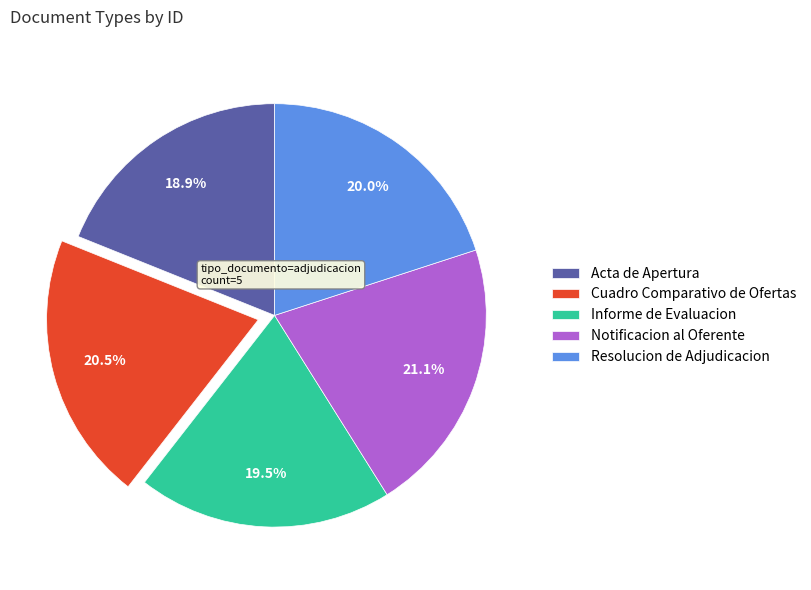

Rank the categories by value from highest to lowest.

Notificacion al Oferente, Cuadro Comparativo de Ofertas, Resolucion de Adjudicacion, Informe de Evaluacion, Acta de Apertura